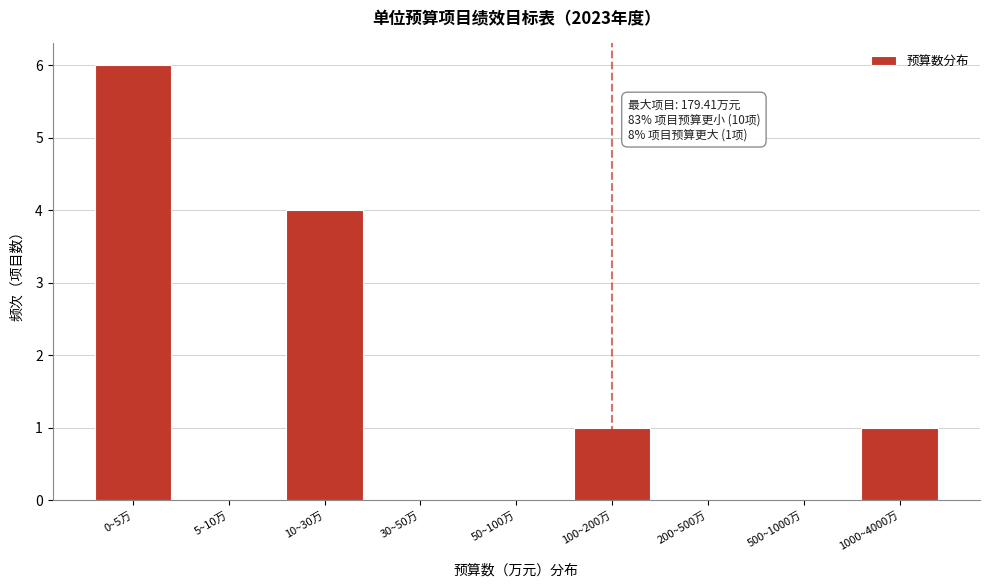

Reading left to right, list all the values displayed in this chart.

0~5万=6	5~10万=0	10~30万=4	30~50万=0	50~100万=0	100~200万=1	200~500万=0	500~1000万=0	1000~4000万=1